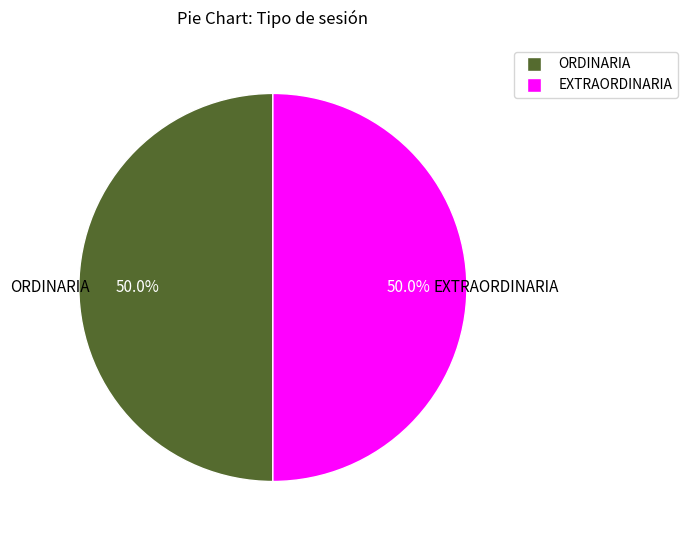

What is the ratio of the value at ORDINARIA to the value at EXTRAORDINARIA?

1.0